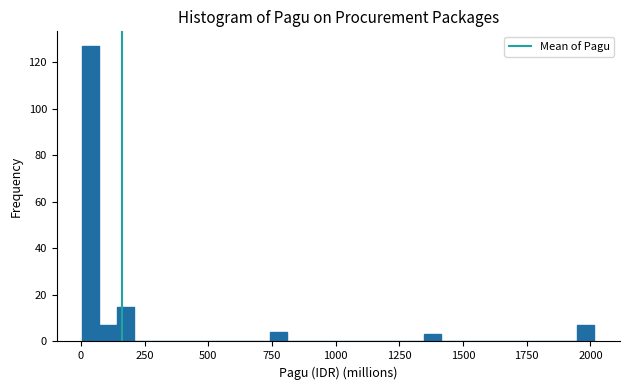

Around what value on the x-axis is the tallest bar? Give the approximate position of its centre, as read against the axis.

50